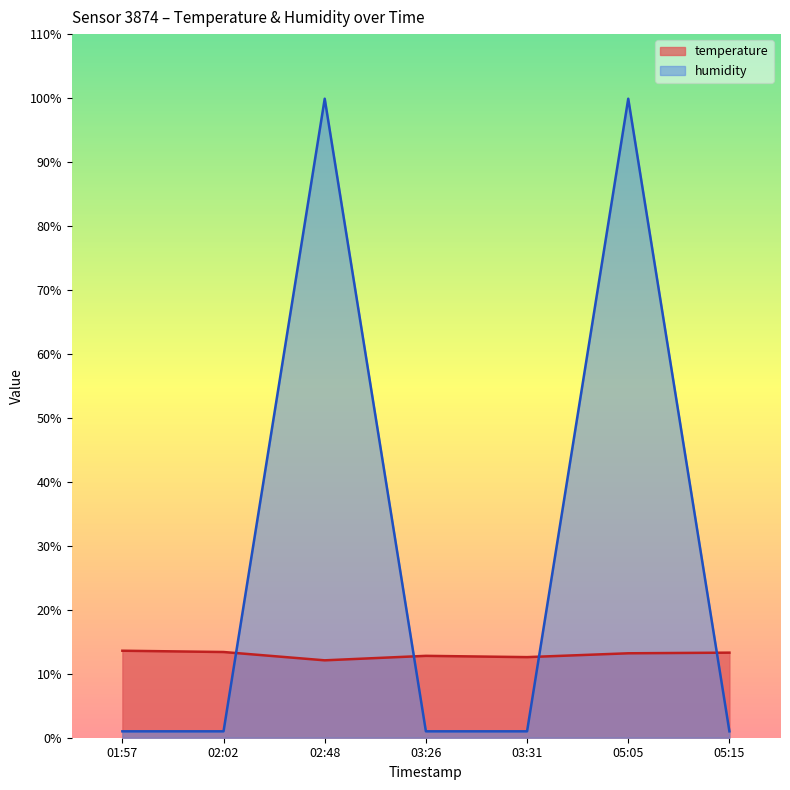

True or false: humidity has more than 2 points higher than both neighbors.

False